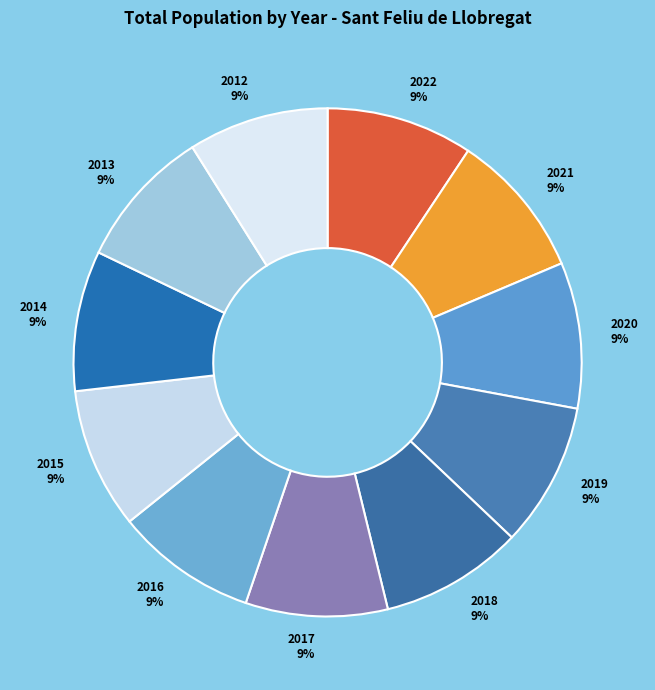

Which slice is the smallest?

2012